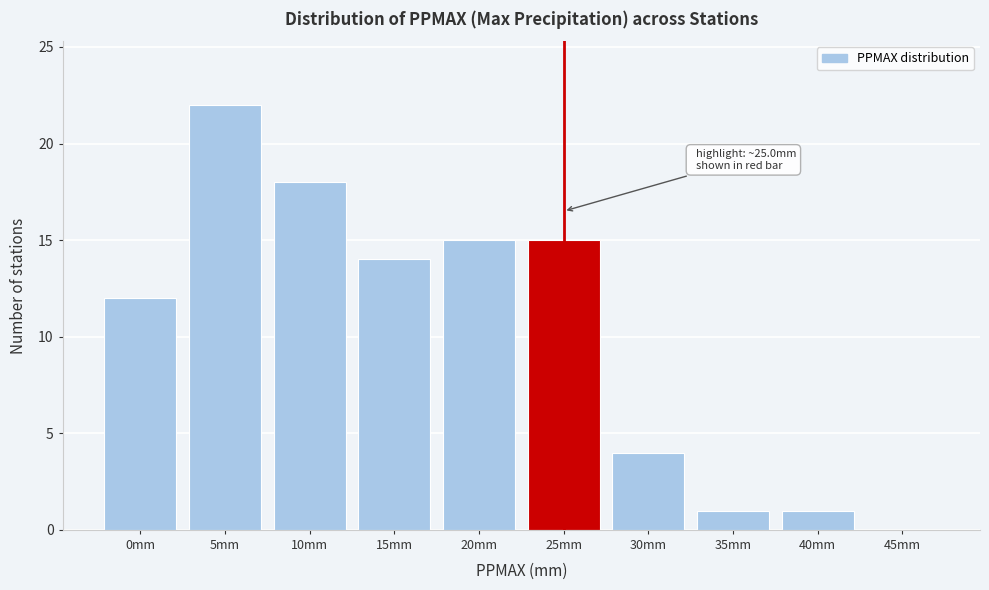

Reading left to right, list all the values displayed in this chart.

0mm=12	5mm=22	10mm=18	15mm=14	20mm=15	25mm=15	30mm=4	35mm=1	40mm=1	45mm=0